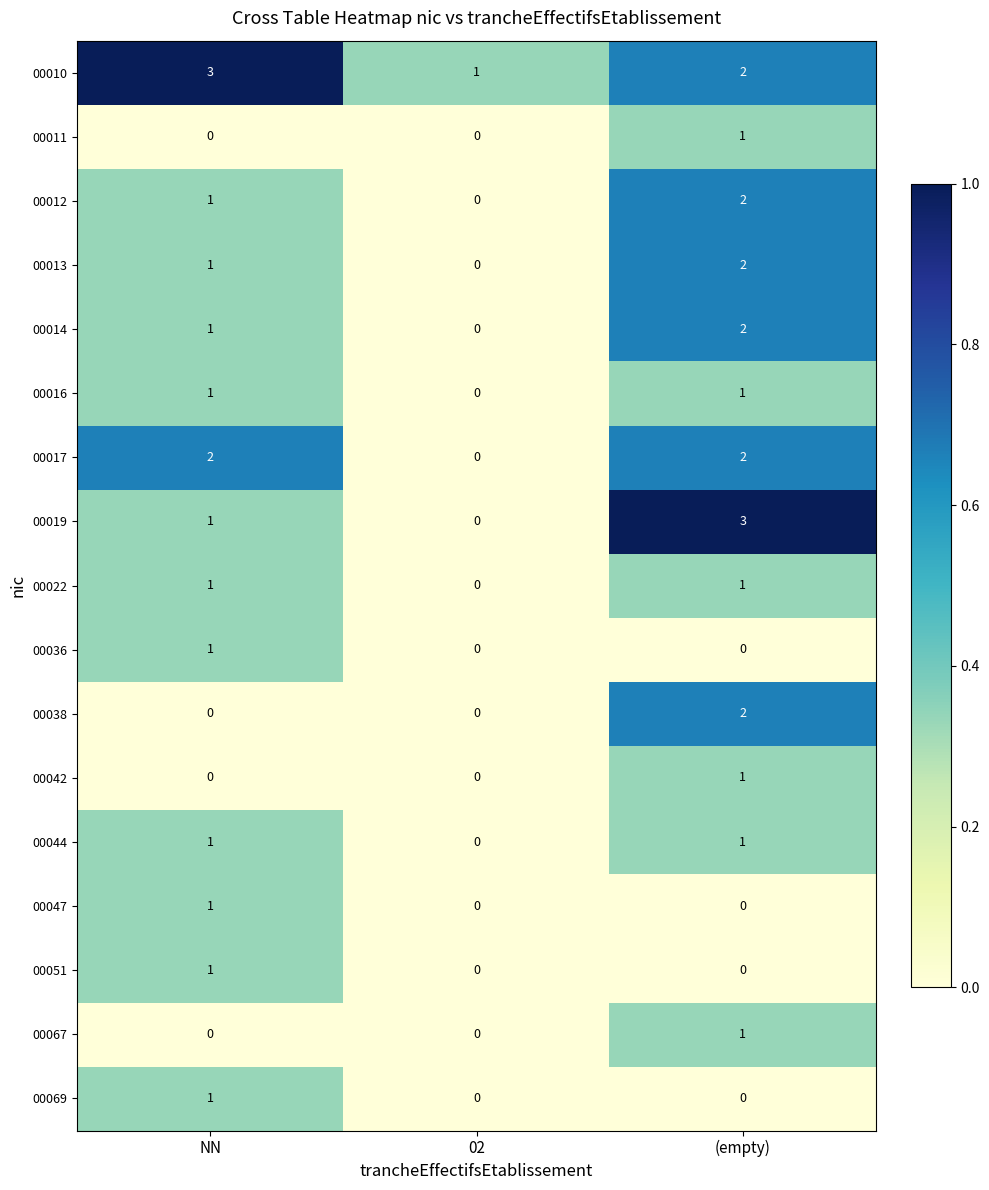

What is the maximum value shown in the chart?

3